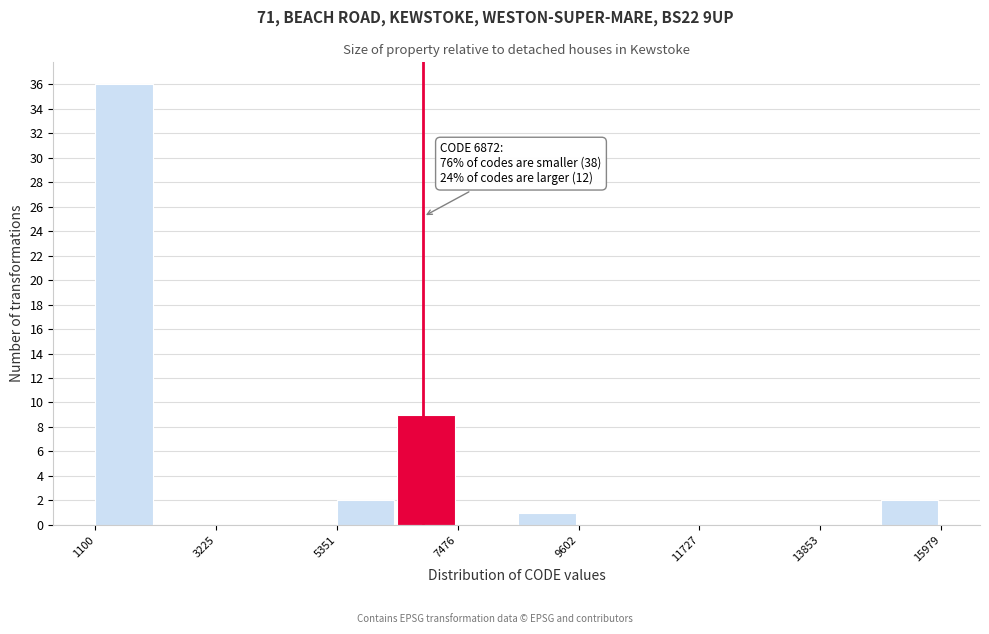

Read against the x-axis, roughly where is the centre of the tallest bar?

1500